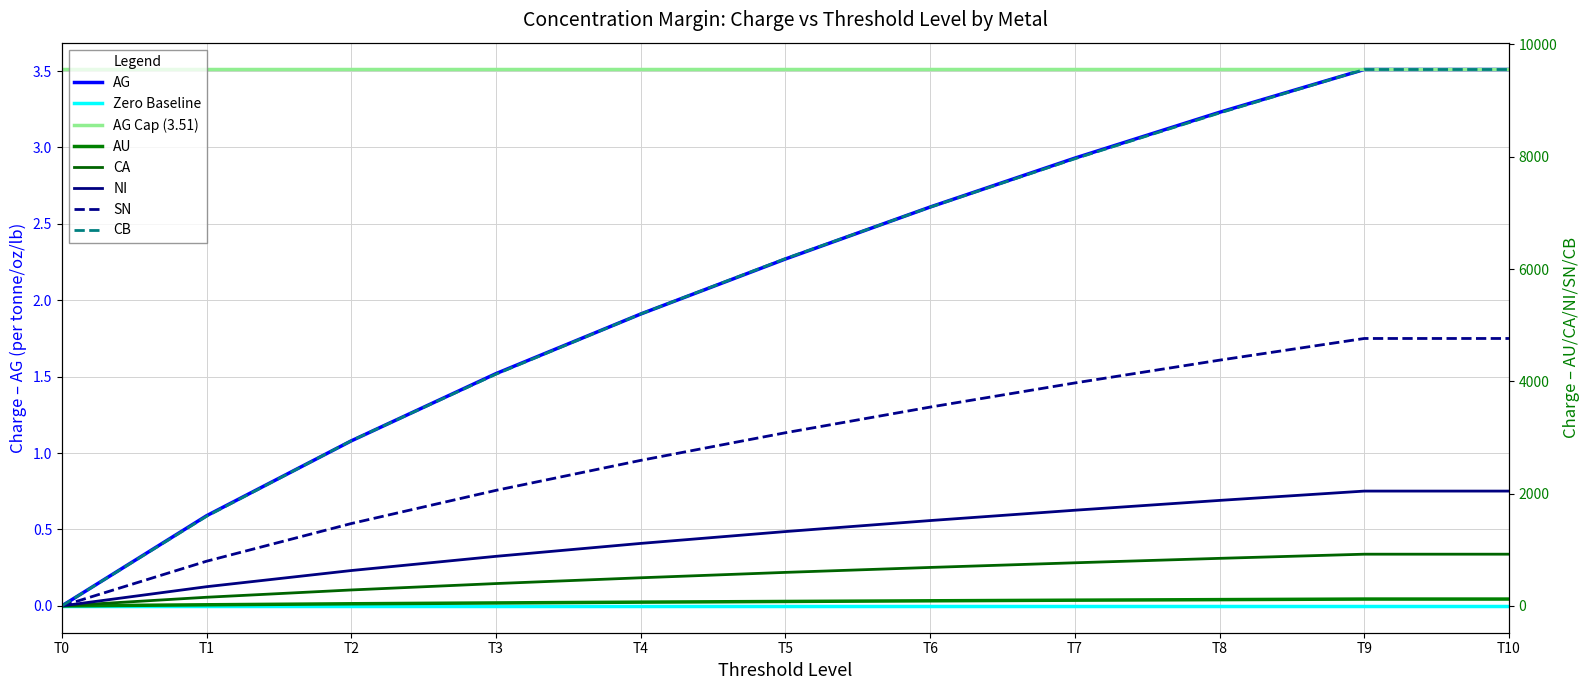

What is the sum of the AG values at T5 and T7?

5.2